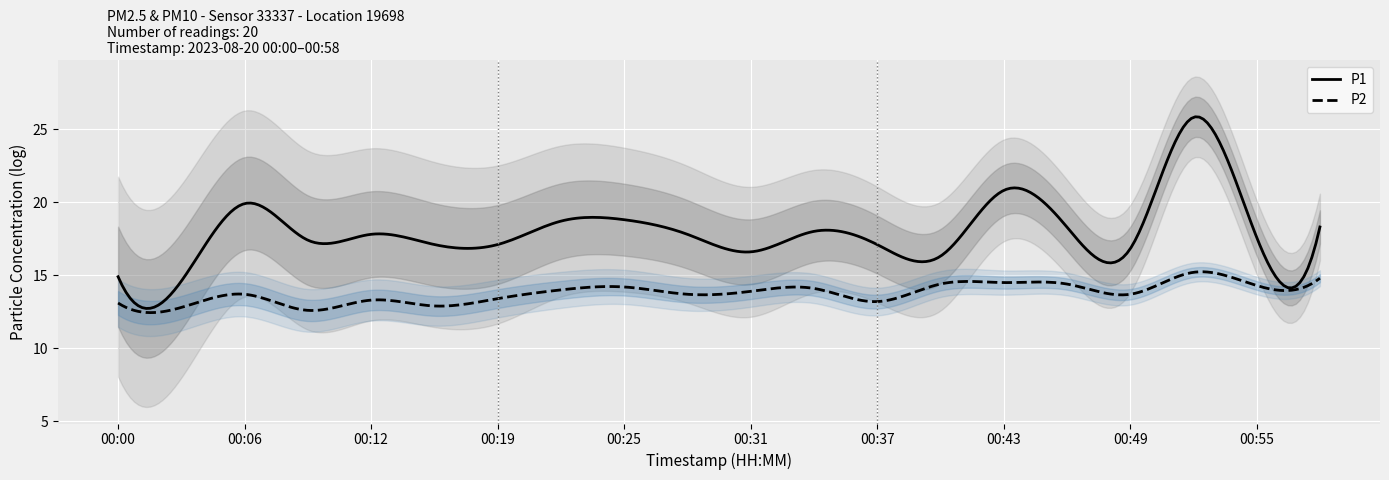

What is the sum of the P1 values at 00:19 and 00:43?

37.9